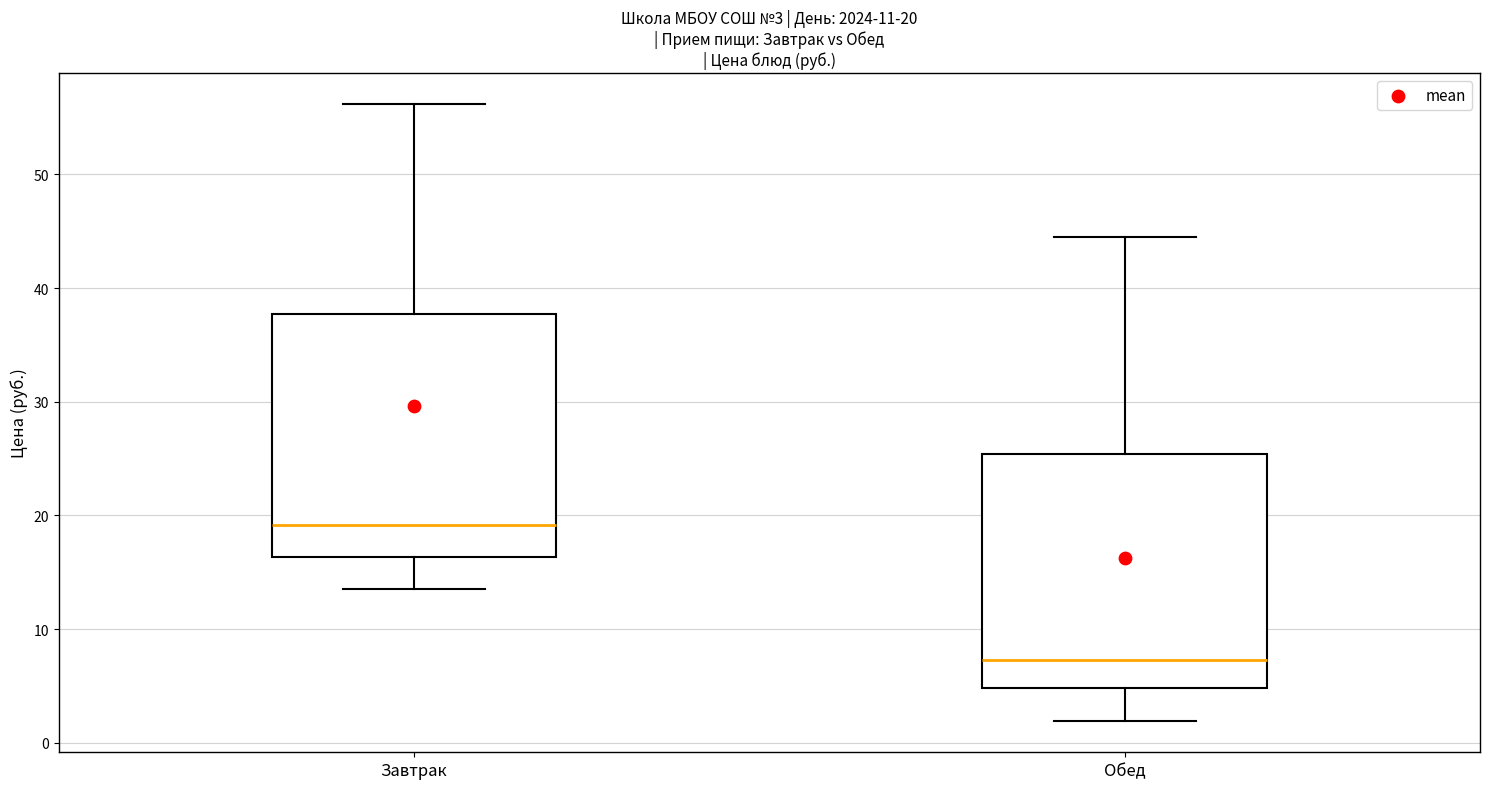

Which box's median line is the lowest?

Обед